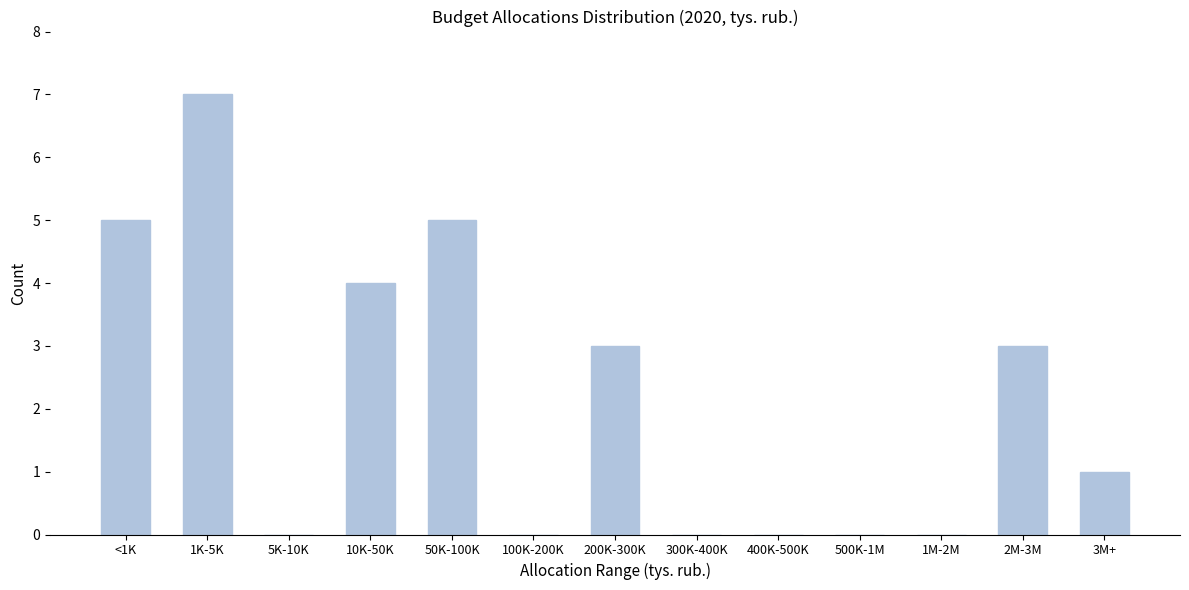

Reading right to left, list all the values displayed in this chart.

3M+=1	2M-3M=3	1M-2M=0	500K-1M=0	400K-500K=0	300K-400K=0	200K-300K=3	100K-200K=0	50K-100K=5	10K-50K=4	5K-10K=0	1K-5K=7	<1K=5